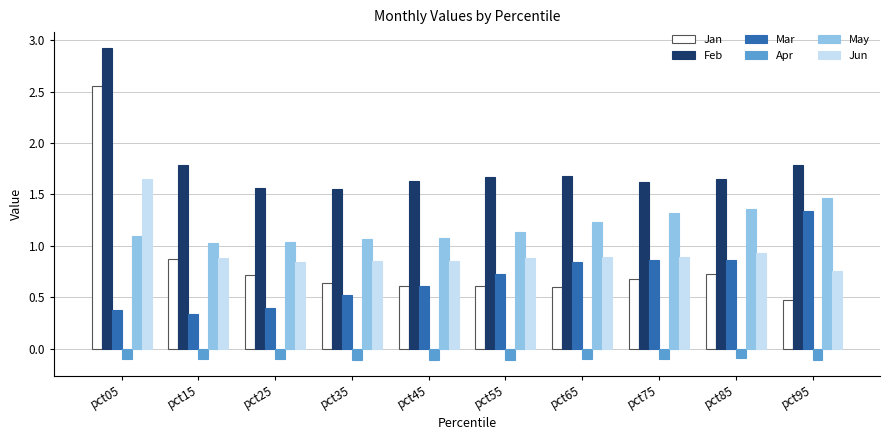

What is the greatest value displayed?

2.9